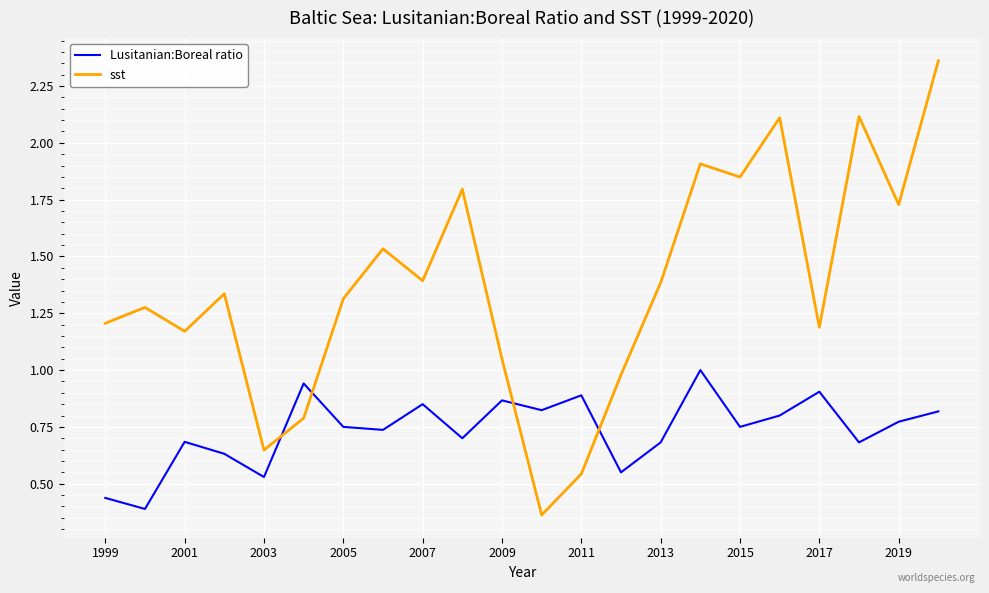

Which series has the widest spread of values?

sst